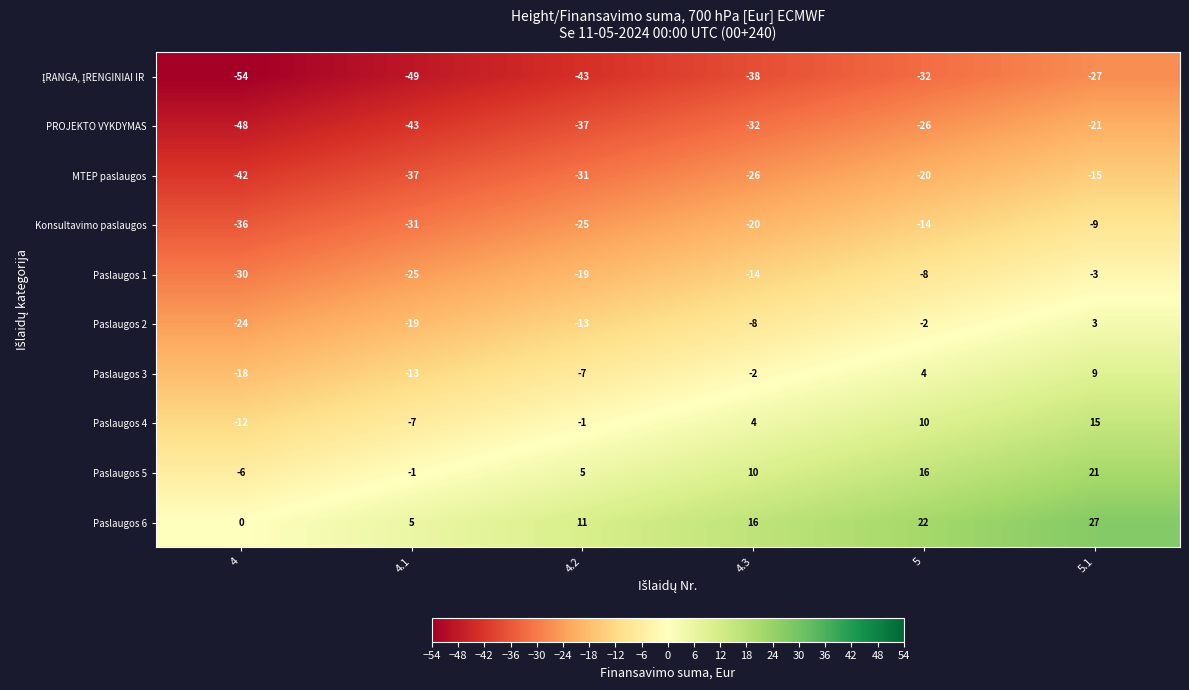

At how many categories does at least one series exceed 15?

3